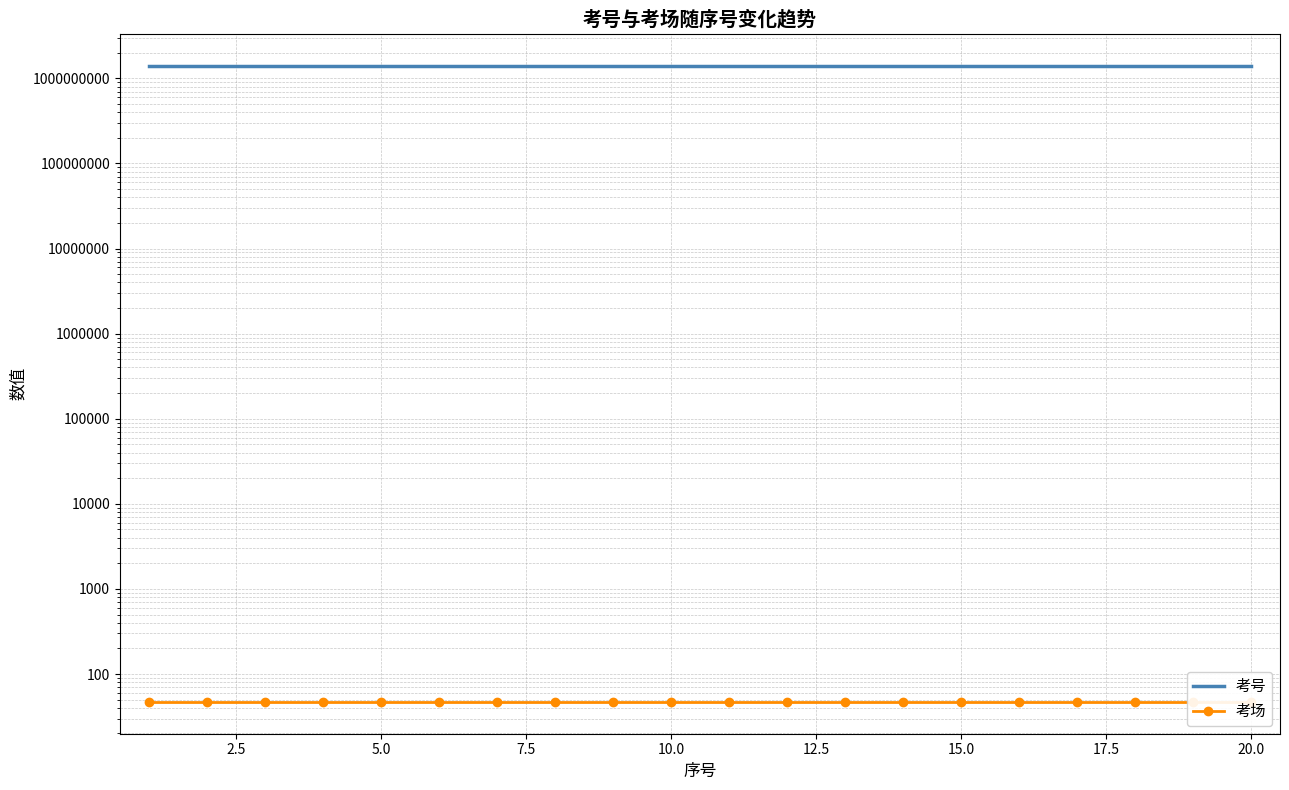

At how many categories does at least one series exceed 378185716?

20